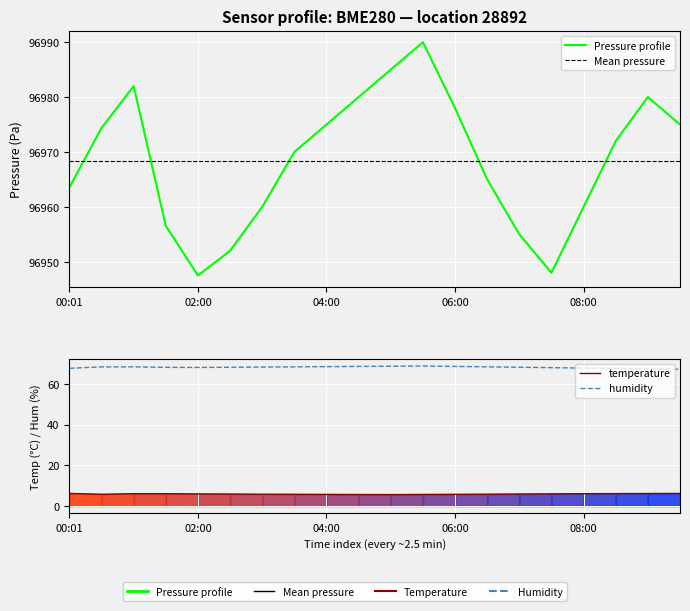

Is it true that temperature equals 8.1 at 05:00?

False